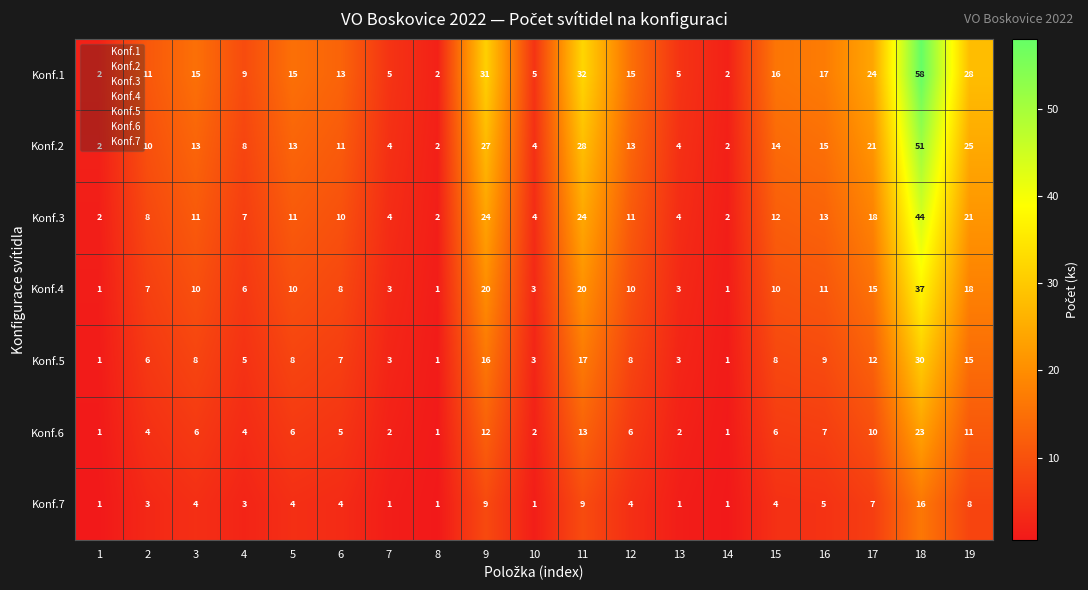

At which category is the sum across all series the highest?

18